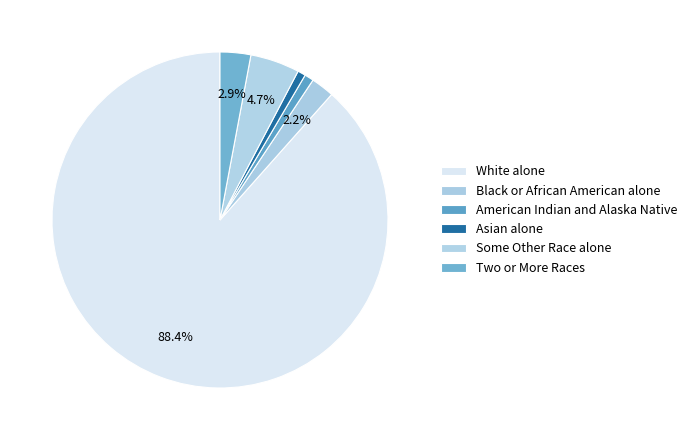

Rank the categories by value from lowest to highest.

Asian alone, American Indian and Alaska Native, Black or African American alone, Two or More Races, Some Other Race alone, White alone